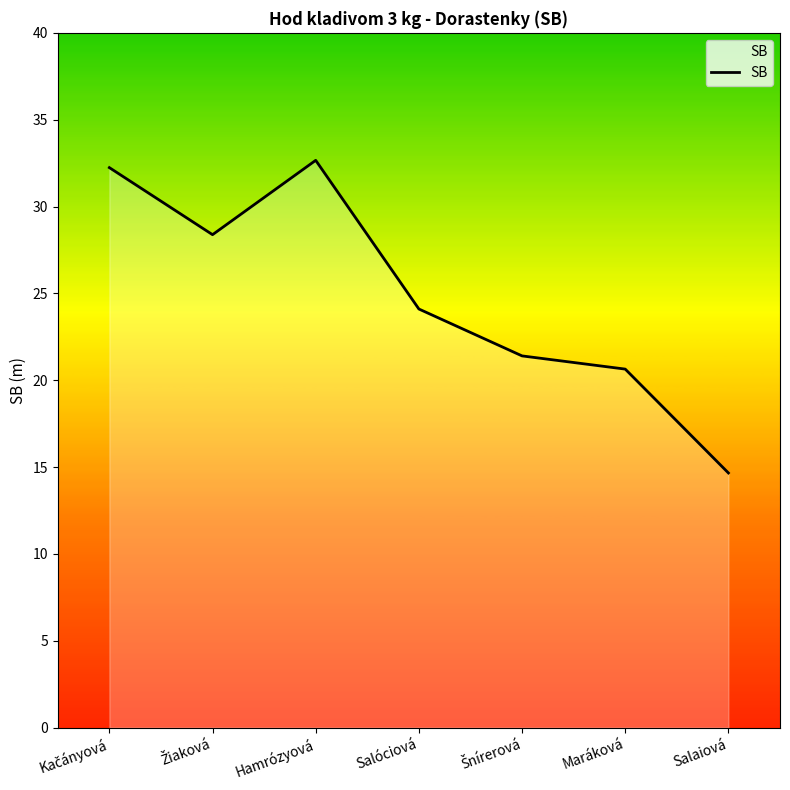

Where is the first local maximum?

Hamrózyová